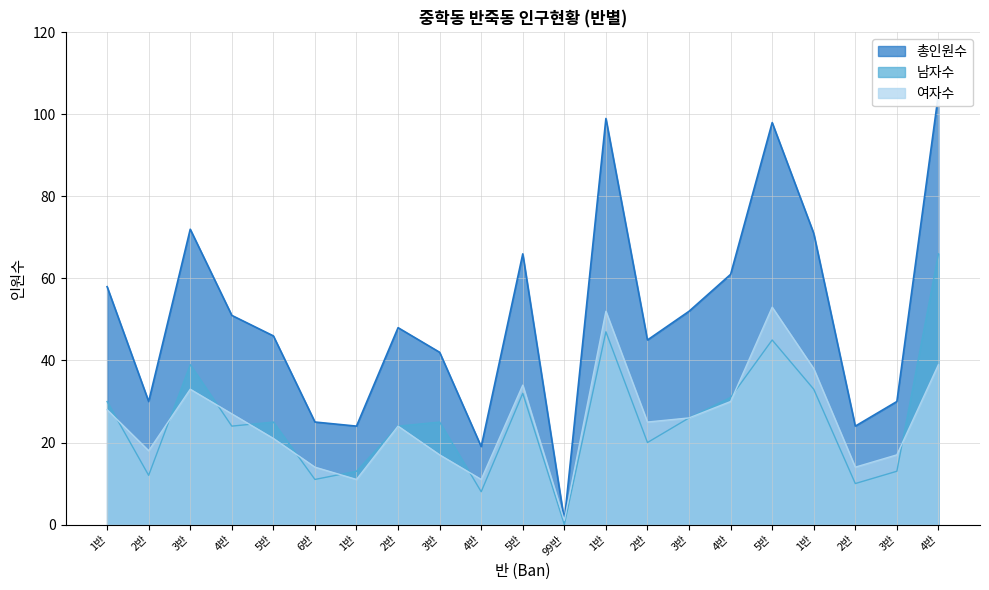

At which label does 여자수 reach its peak?

5반